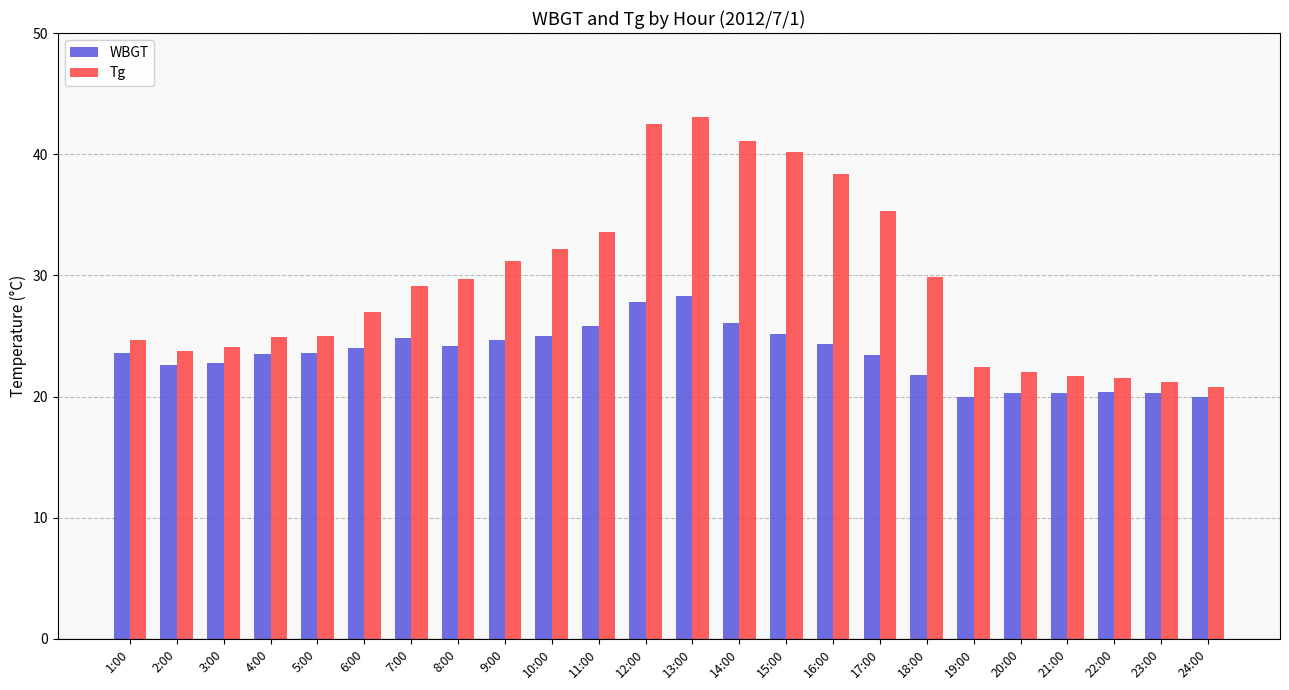

What is the highest value of the Tg series?

43.1